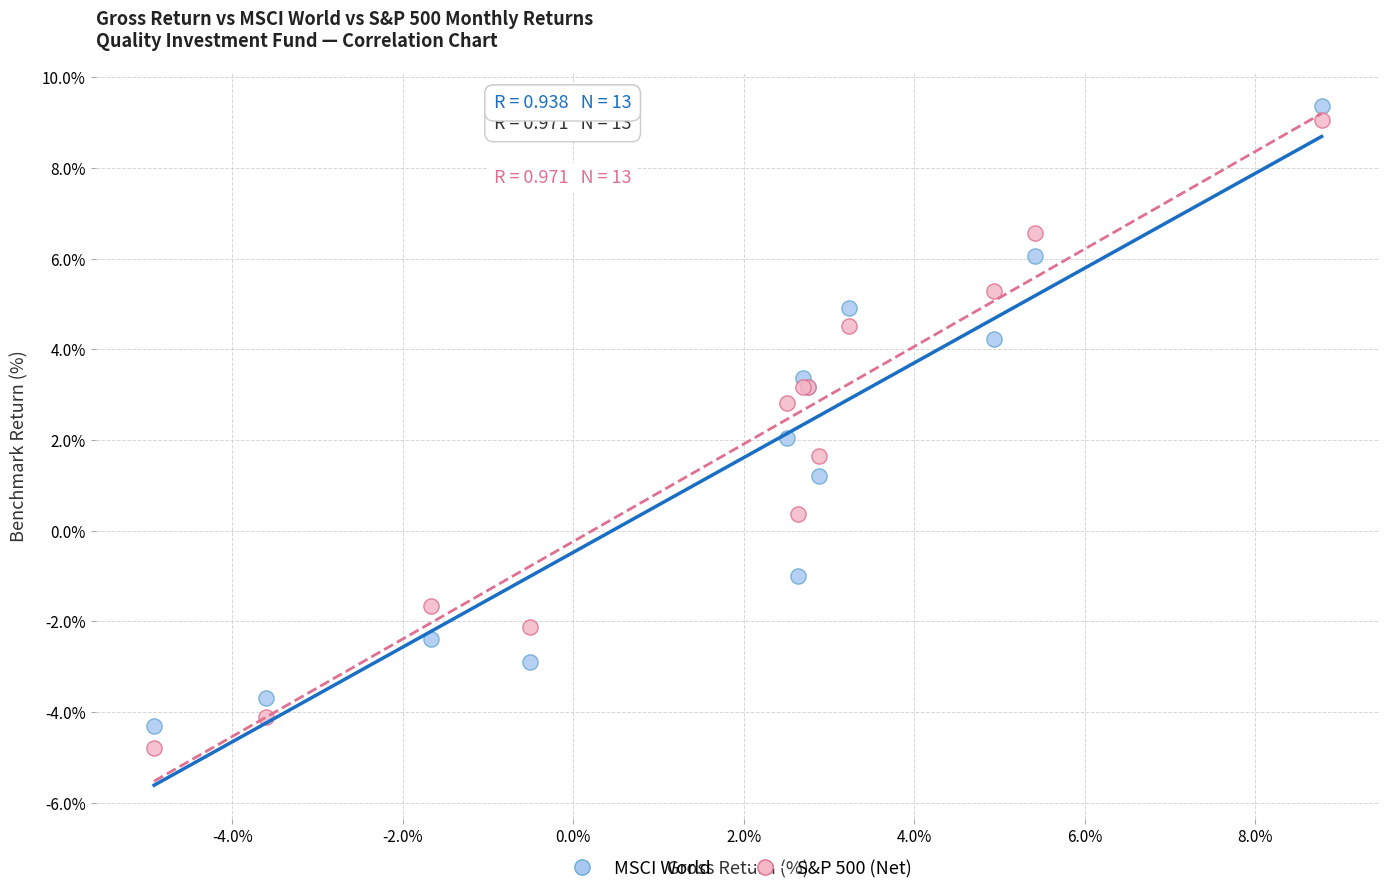

What is the X range (max minus min) for the scatter plot?

13.7